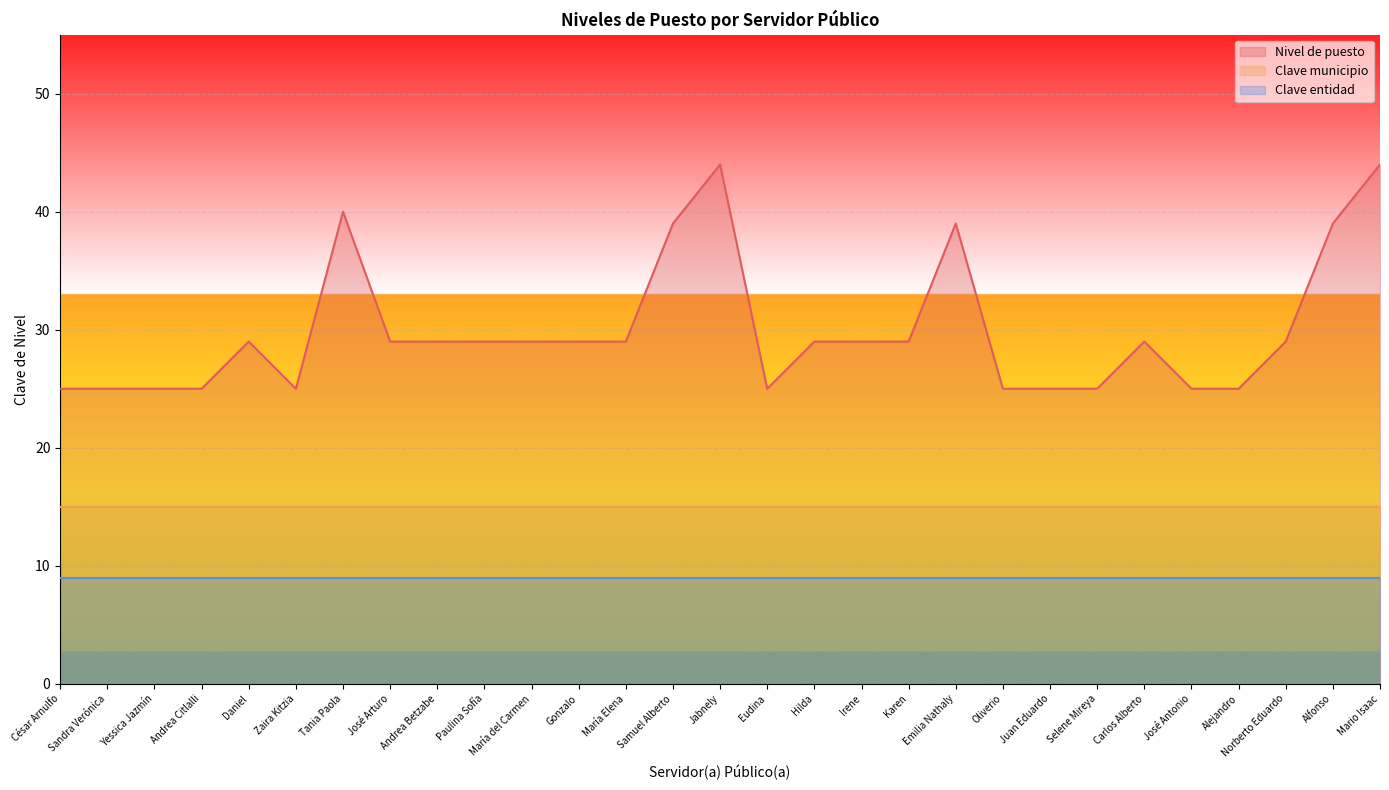

True or false: Clave municipio and Nivel de puesto intersect in this chart.

False